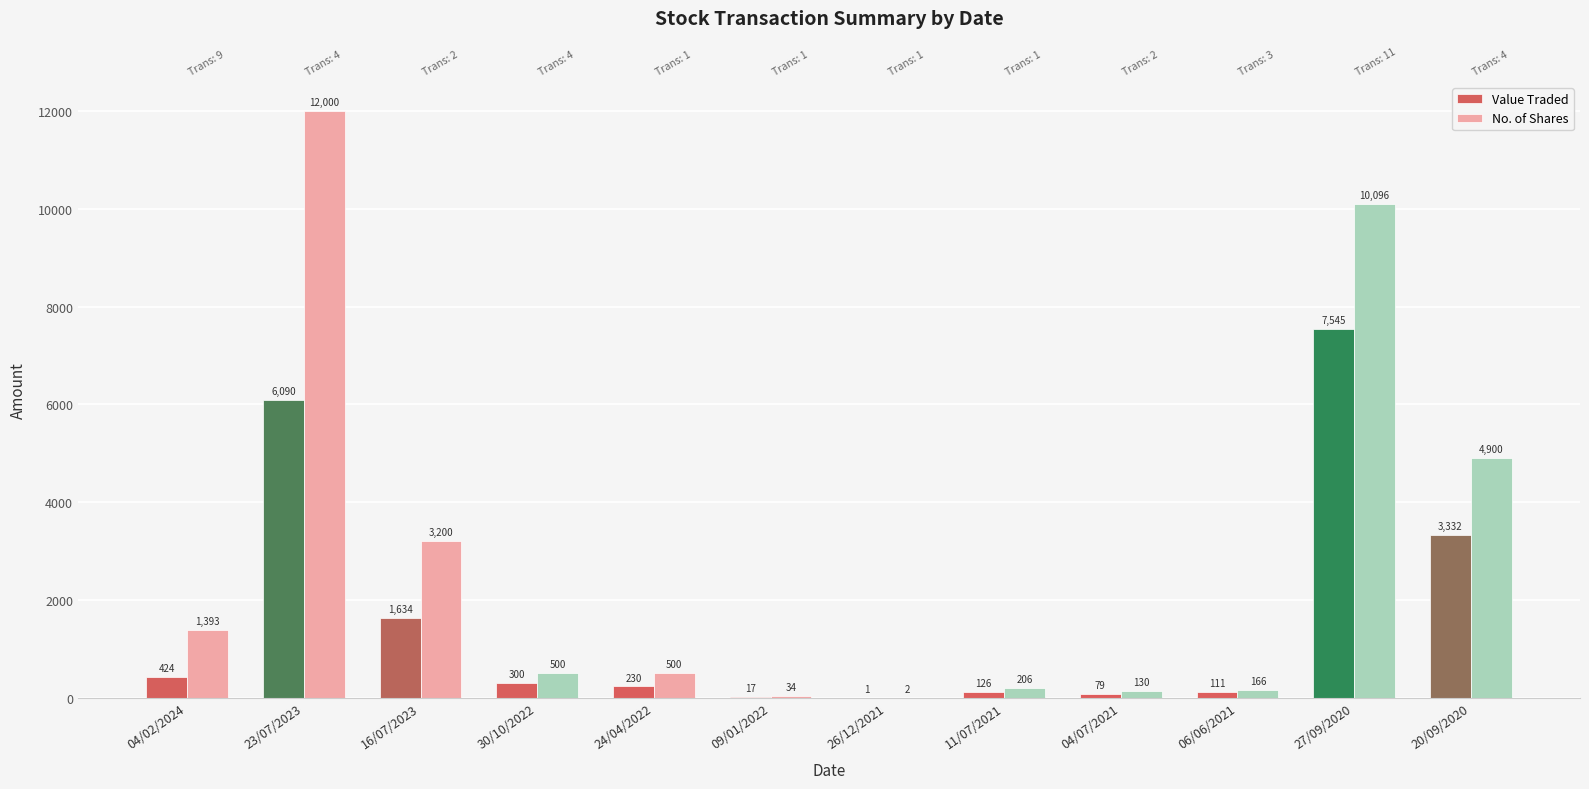

What is the total value across all series at 30/10/2022?

800